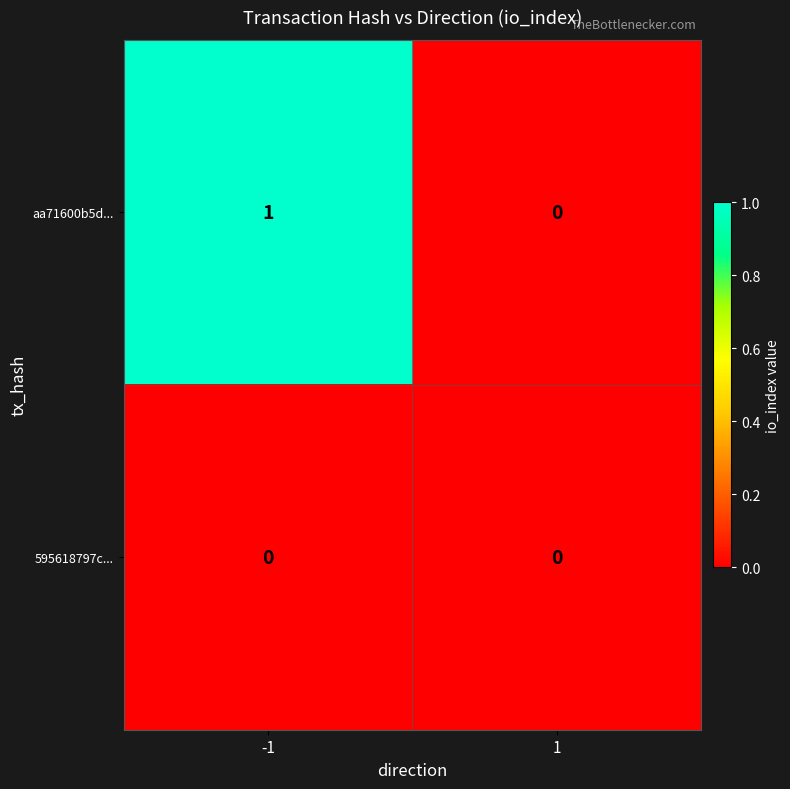

Rank the series by their average value, from highest to lowest.

aa71600b5d..., 595618797c...